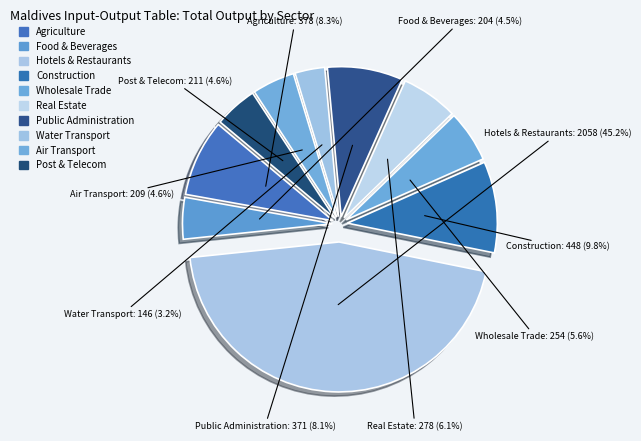

What is the smallest slice in the pie chart?

Water transport